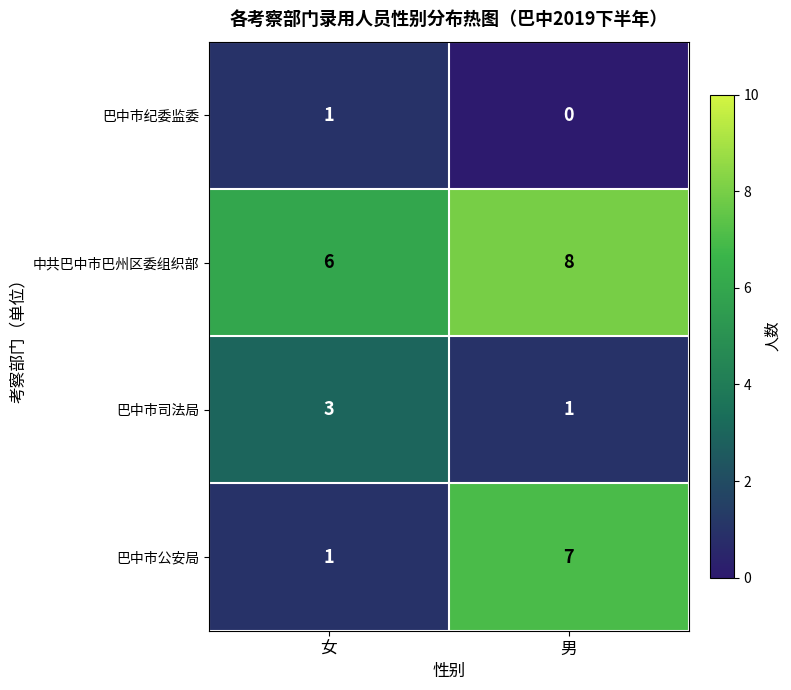

Rank the series by their maximum value, from lowest to highest.

巴中市纪委监委, 巴中市司法局, 巴中市公安局, 中共巴中市巴州区委组织部